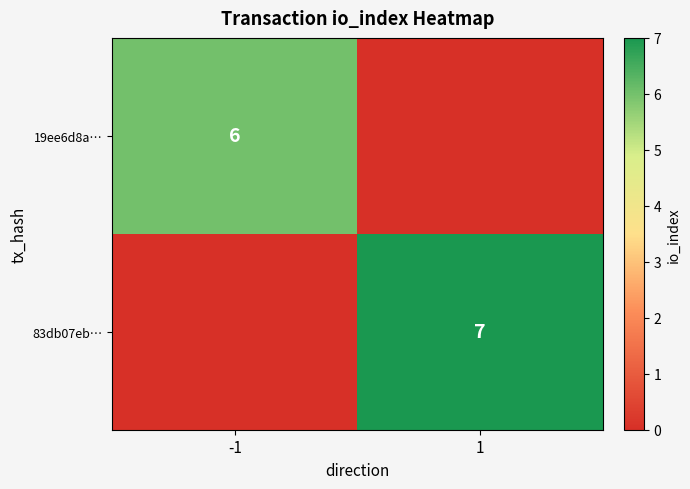

Which category has the lowest value across all series?

1